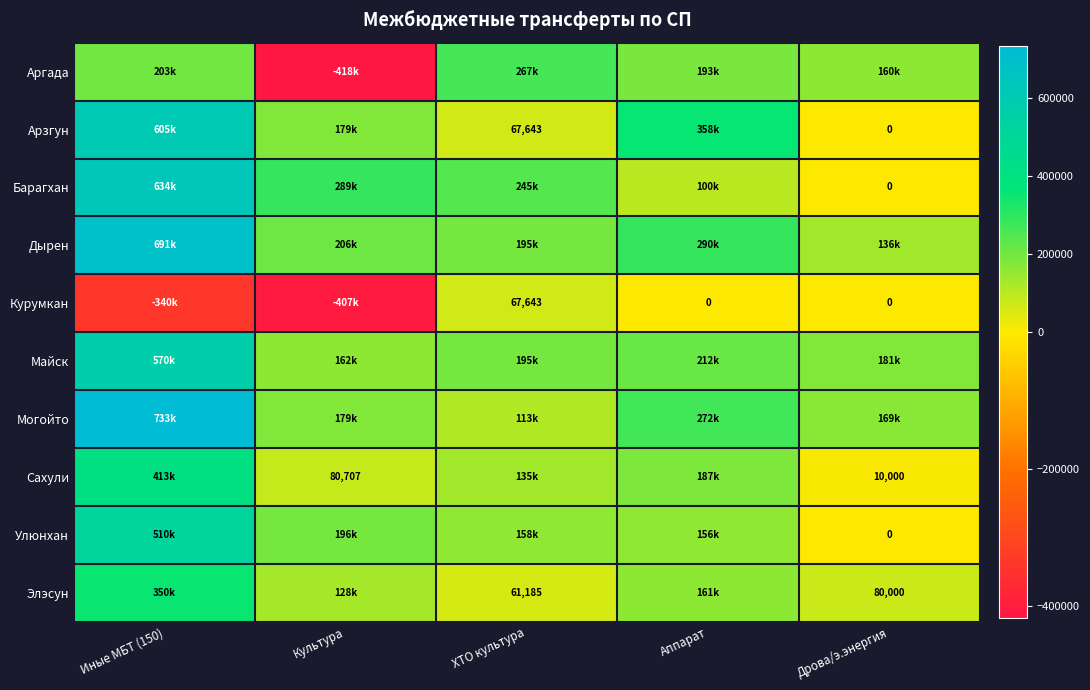

Between Иные МБТ (150) and Дрова/э.энергия, which is larger?

Иные МБТ (150)